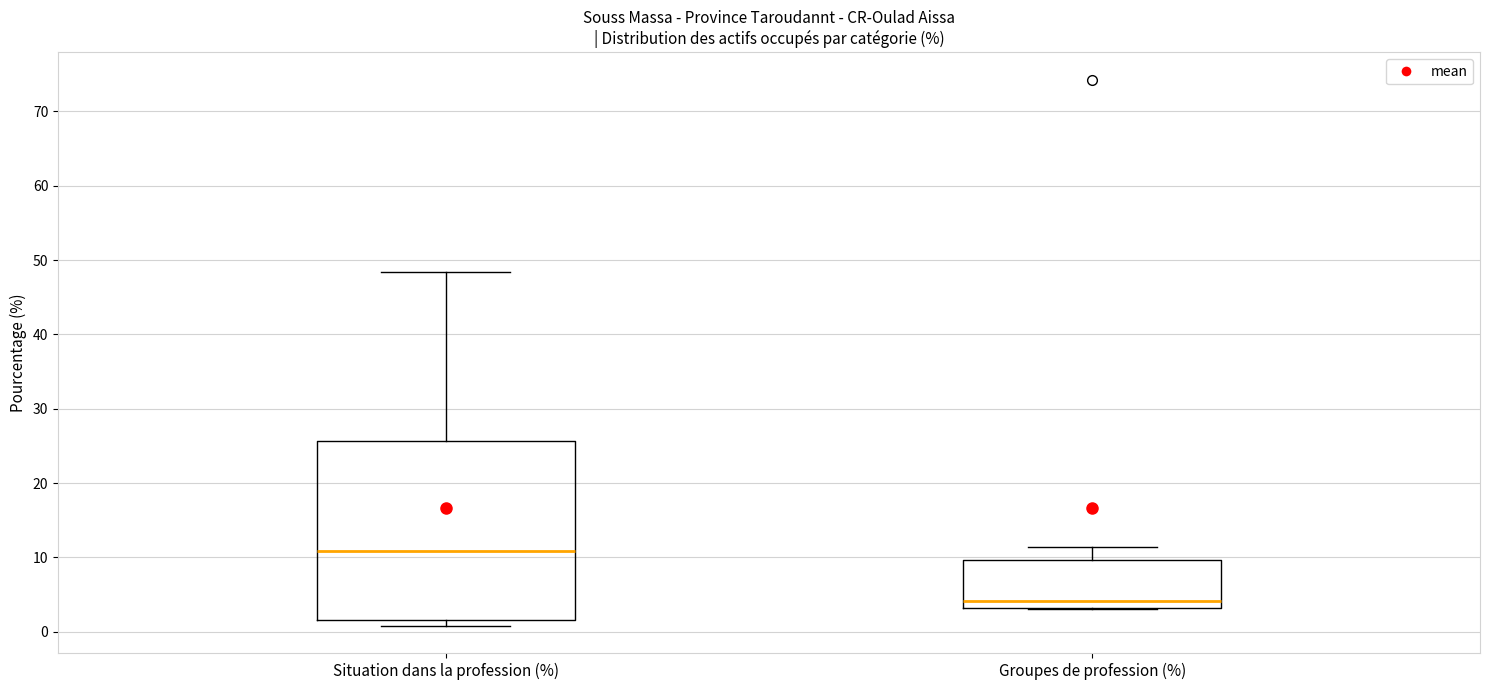

Reading left to right, read every box against the y-axis: the position of its median line, the range the box covers, and the ends of its whiskers. The values are not printed on the chart, so give them approximately, as read against the axis.

Situation dans la profession (%): median 11, box 2 to 26, whiskers 1 to 48
Groupes de profession (%): median 4, box 3 to 10, whiskers 3 to 11